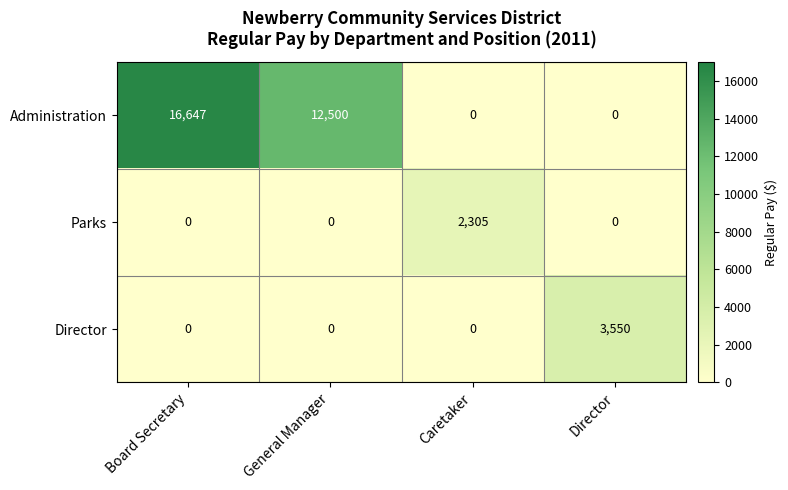

Count the number of data series in this chart.

3